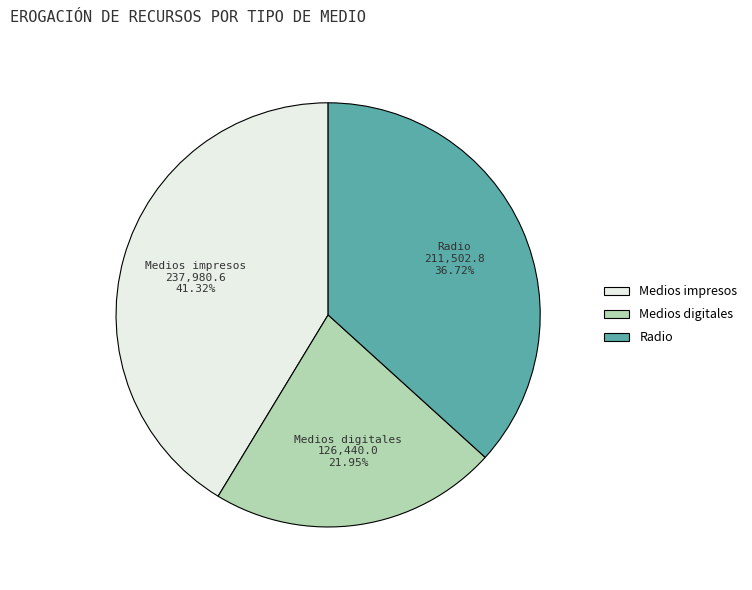

Does any single category account for the majority?

No